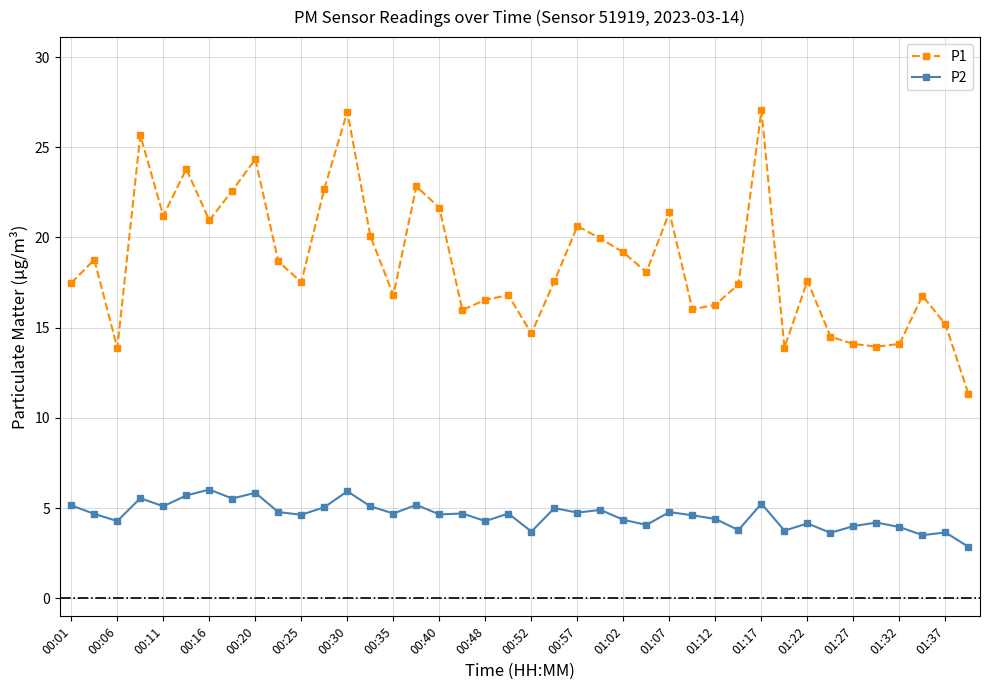

Which series has the widest spread of values?

P1